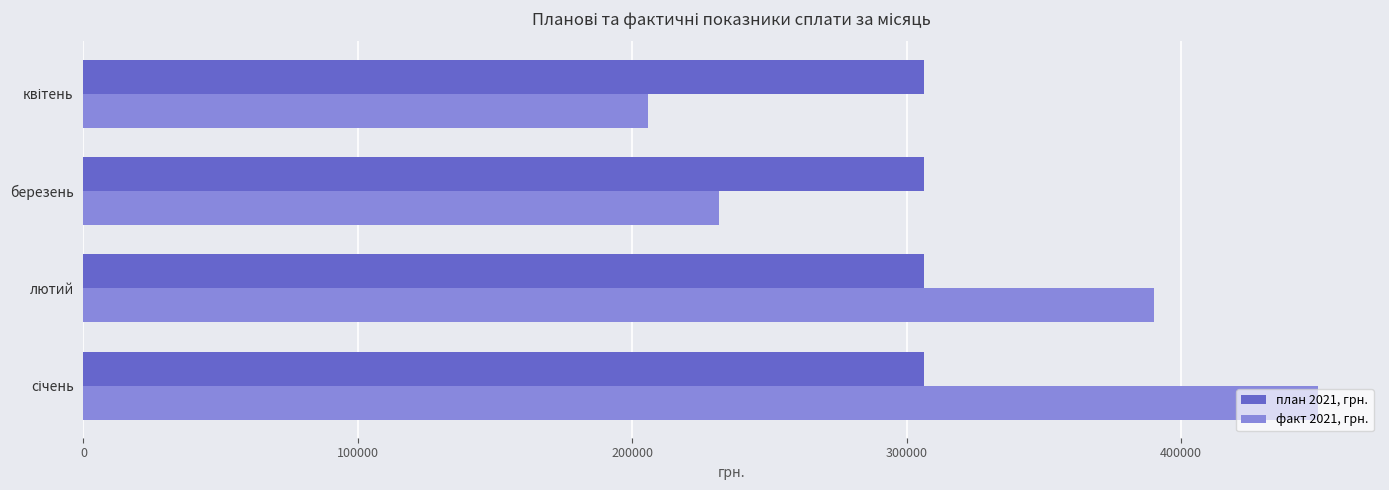

At how many categories does at least one series exceed 226664?

4